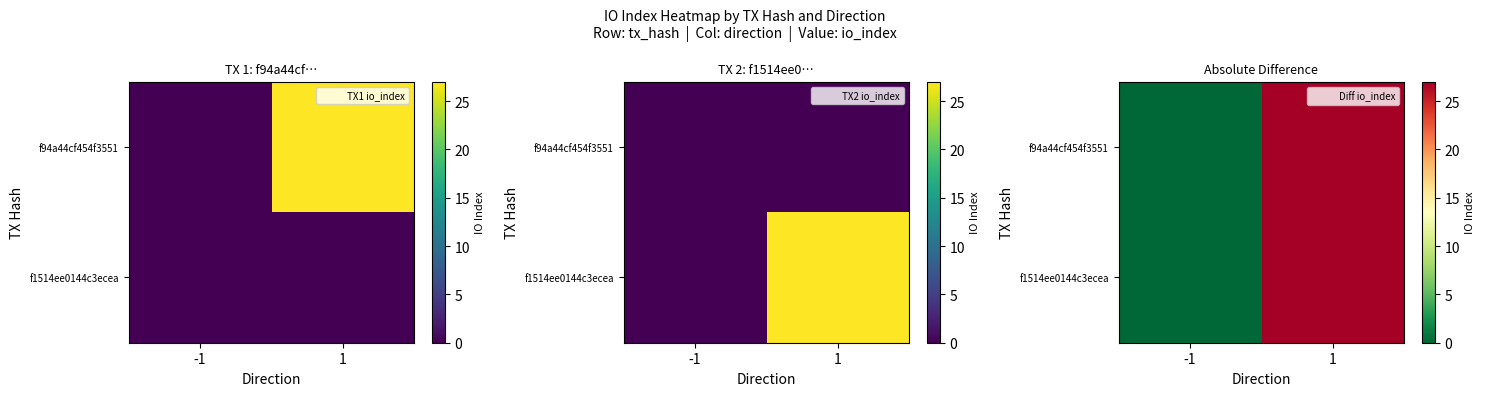

Count the f94a44cf454f3551 values in the range 0 to 27.

2